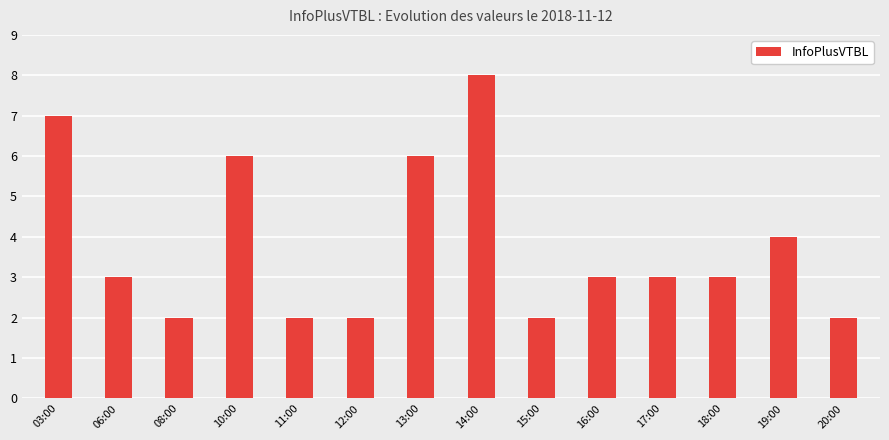

What is the difference between the maximum and minimum values?

6